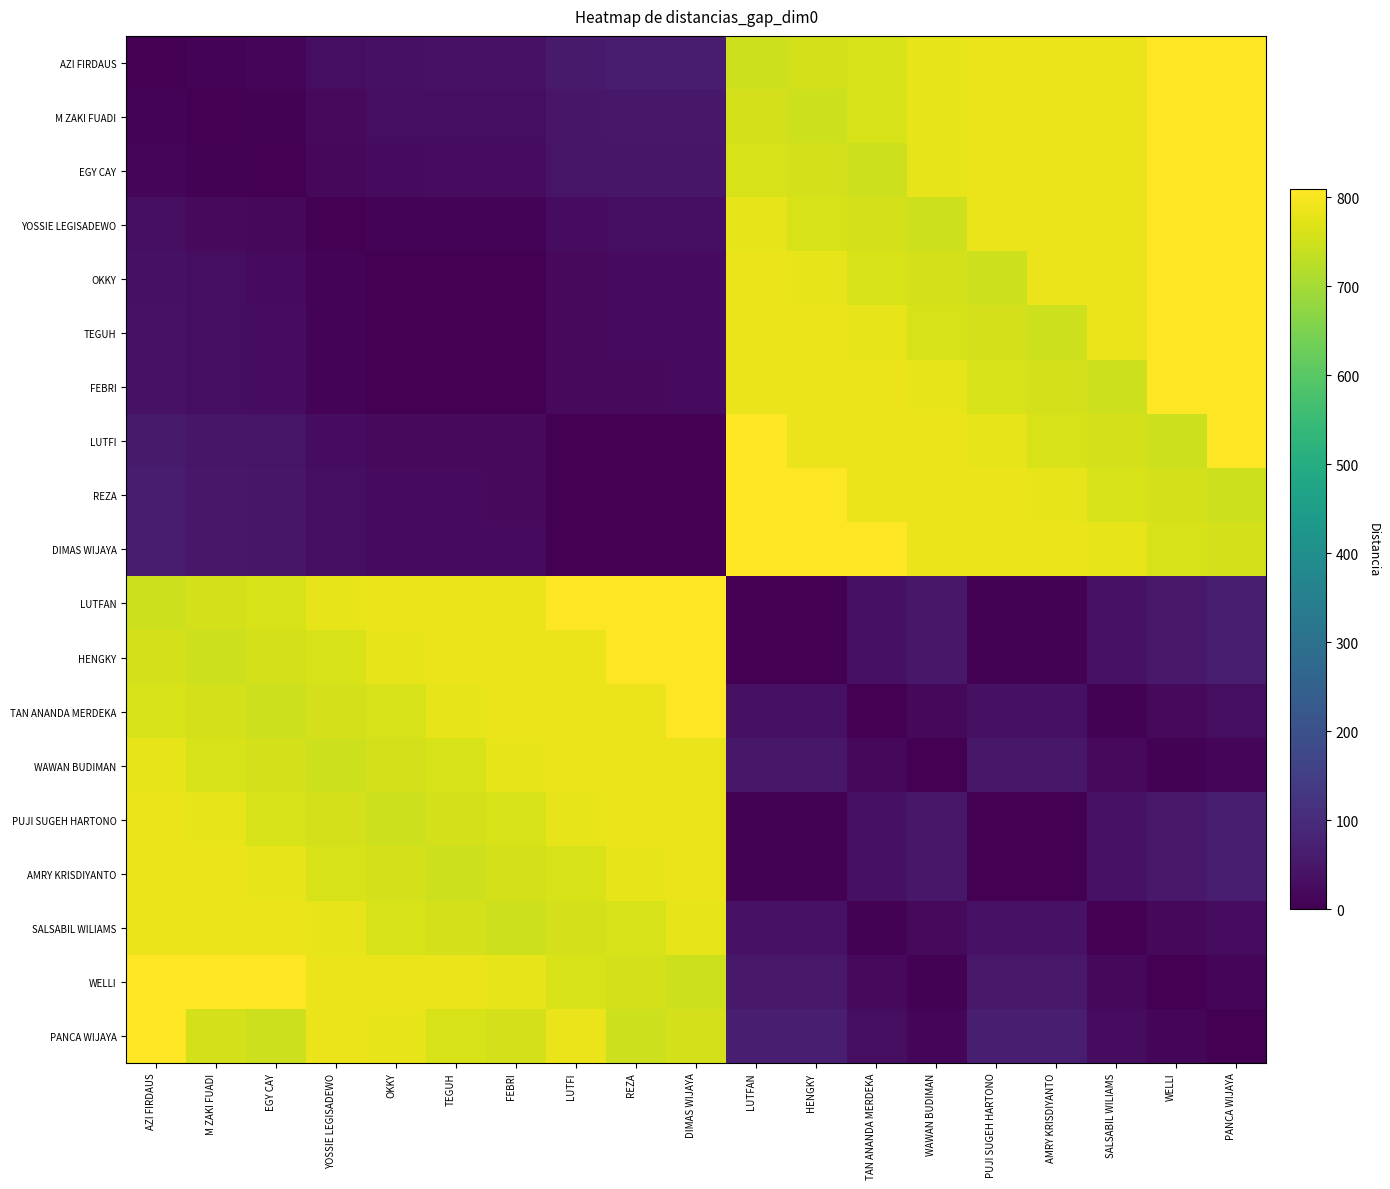

Which series has the largest total across all categories?

WELLI